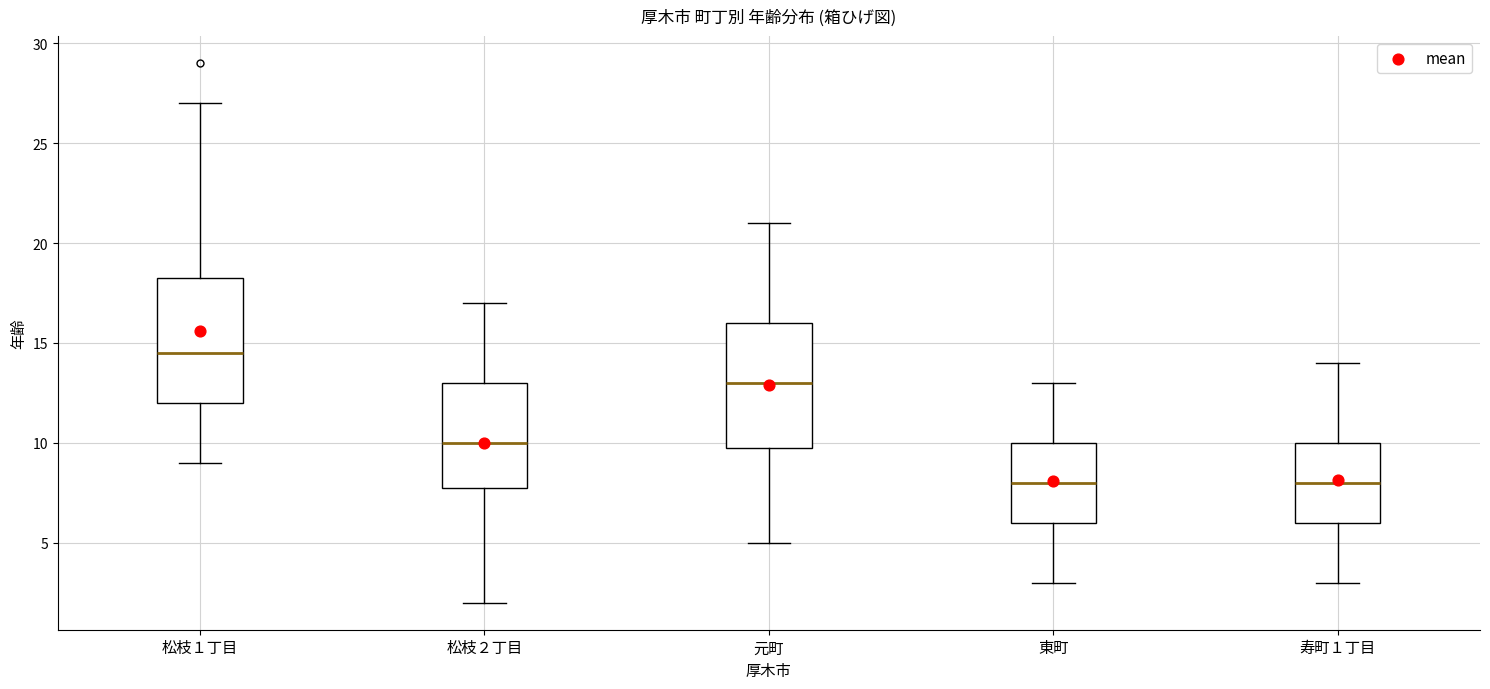

Which box's median line is the highest?

松枝１丁目